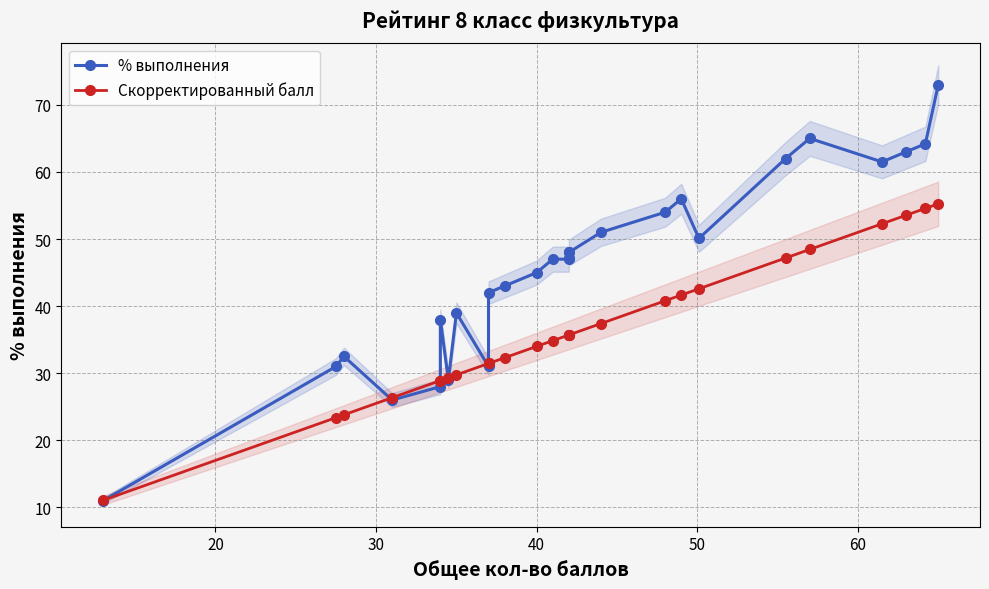

What is the value of the Скорректированный балл point at the 8th from the left?

29.8